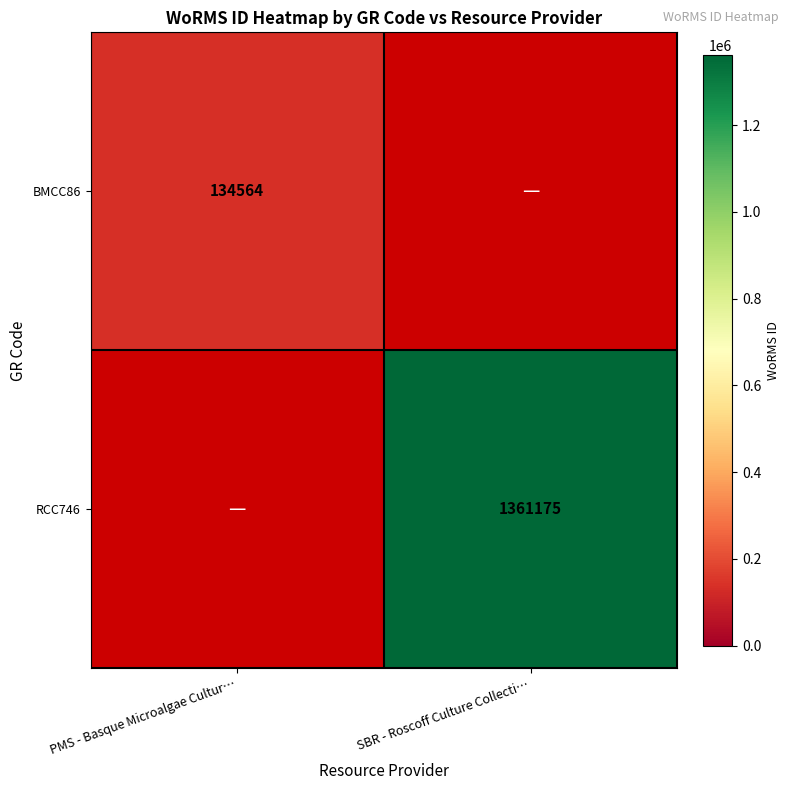

Which category has the lowest value across all series?

PMS - Basque Microalgae Cultur…